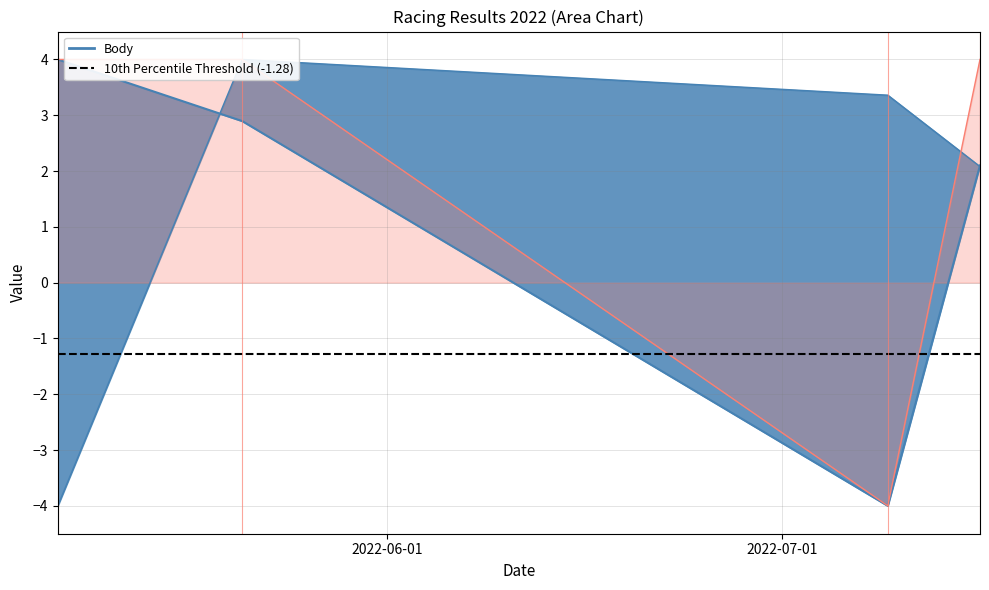

Does the chart have visible grid lines?

Yes